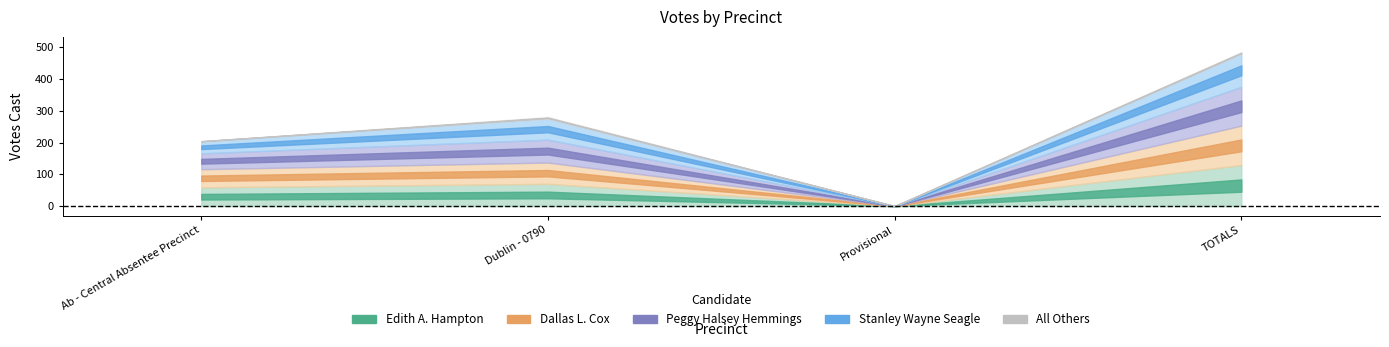

In Edith A. Hampton, how many points are lower than both neighbors (excluding endpoints)?

1